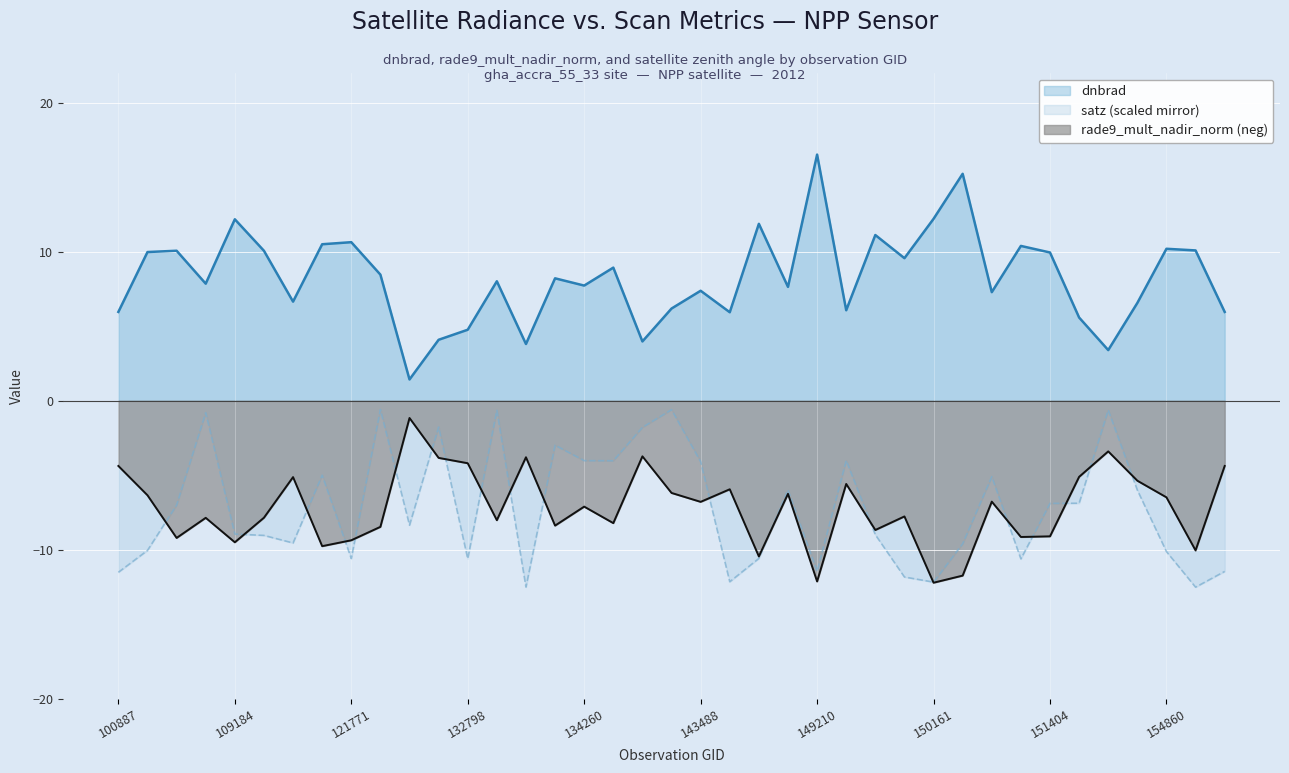

What is the sum of all rade9_mult_nadir_norm values?

-279.8